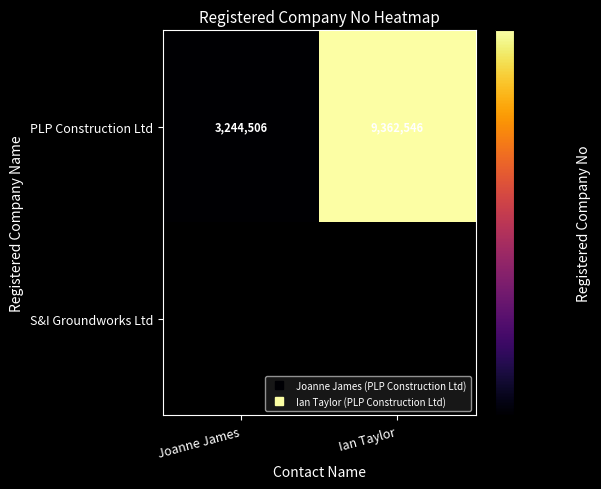

Rank the series at Ian Taylor from highest to lowest value.

PLP Construction Ltd, S&I Groundworks Ltd